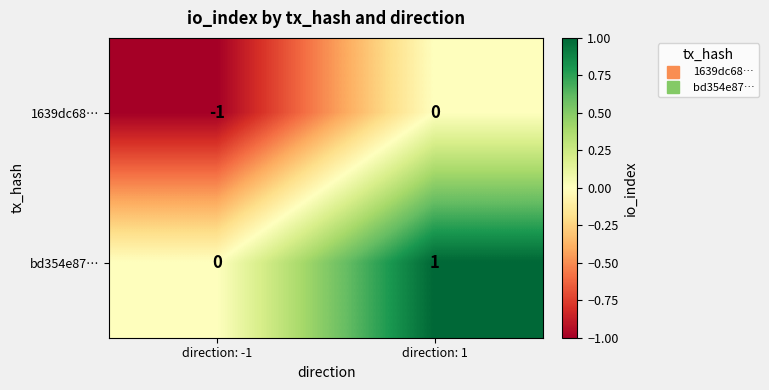

Count the number of categories in the chart.

2